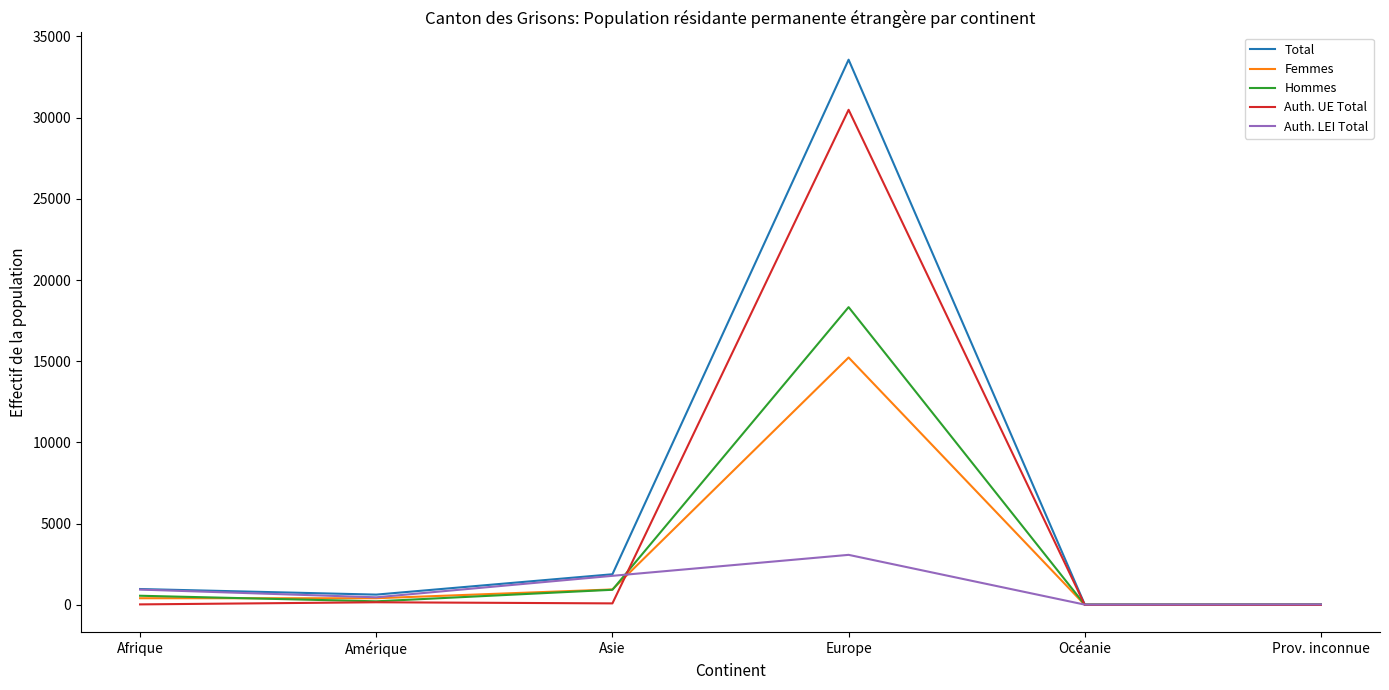

Where is Total nearest to the value 16793?

Asie